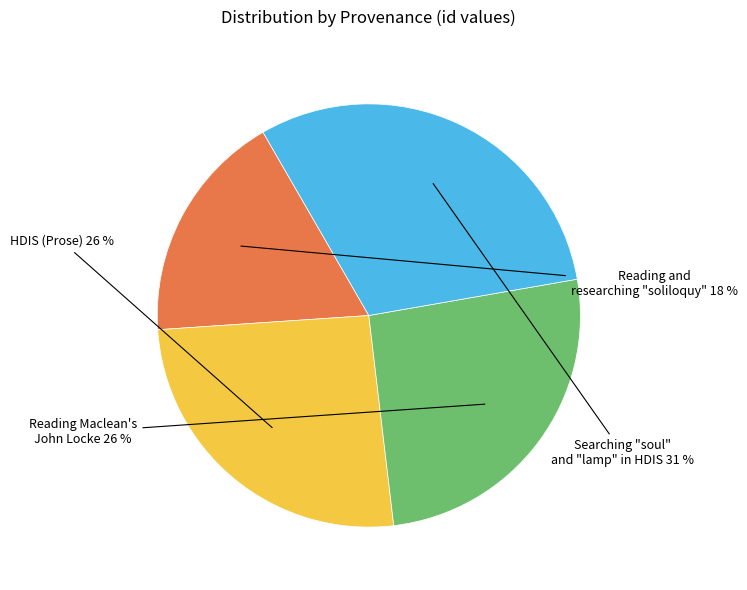

To the nearest percent, what is the difference between the largest and smallest slice percentages?

13%